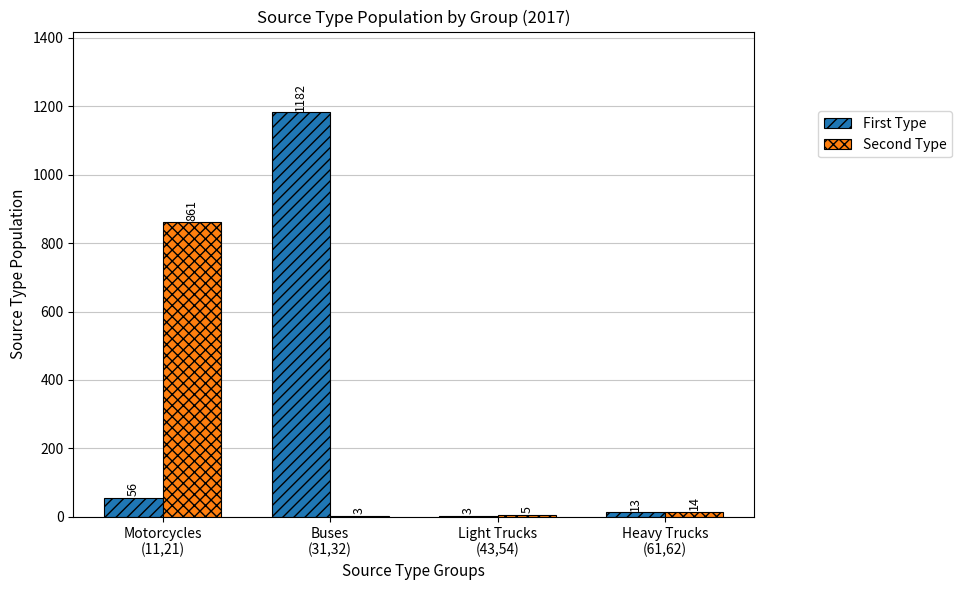

The Second Type series shows 1396 at Motorcycles
(11,21). True or false?

False